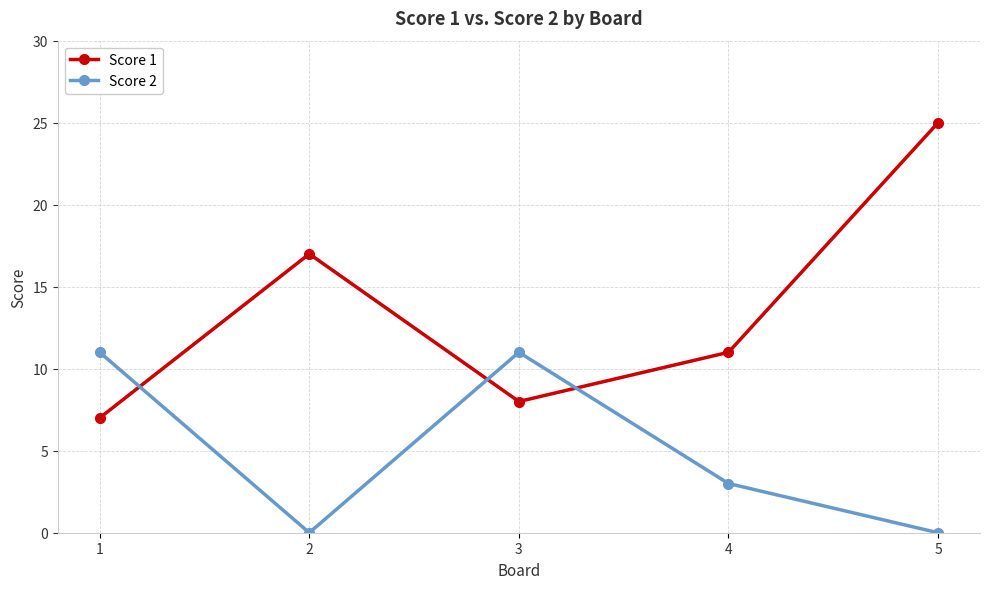

How many lines are shown in the chart?

2